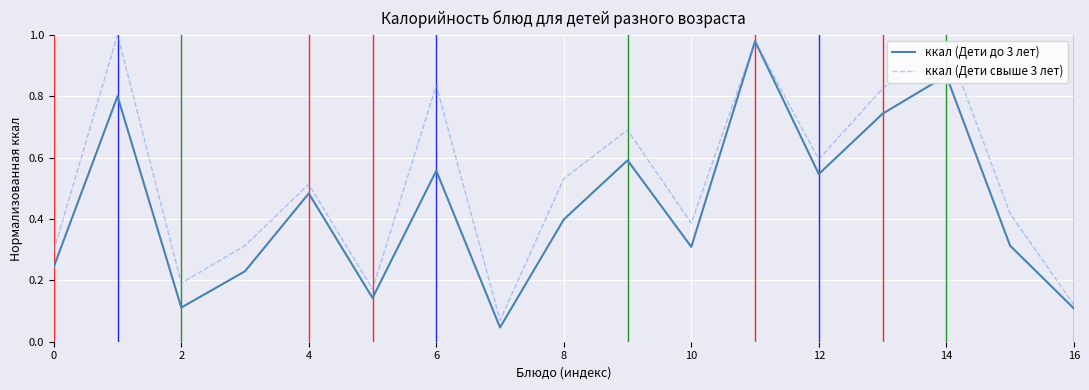

Rank the series by their average value, from highest to lowest.

ккал (Дети свыше 3 лет), ккал (Дети до 3 лет)